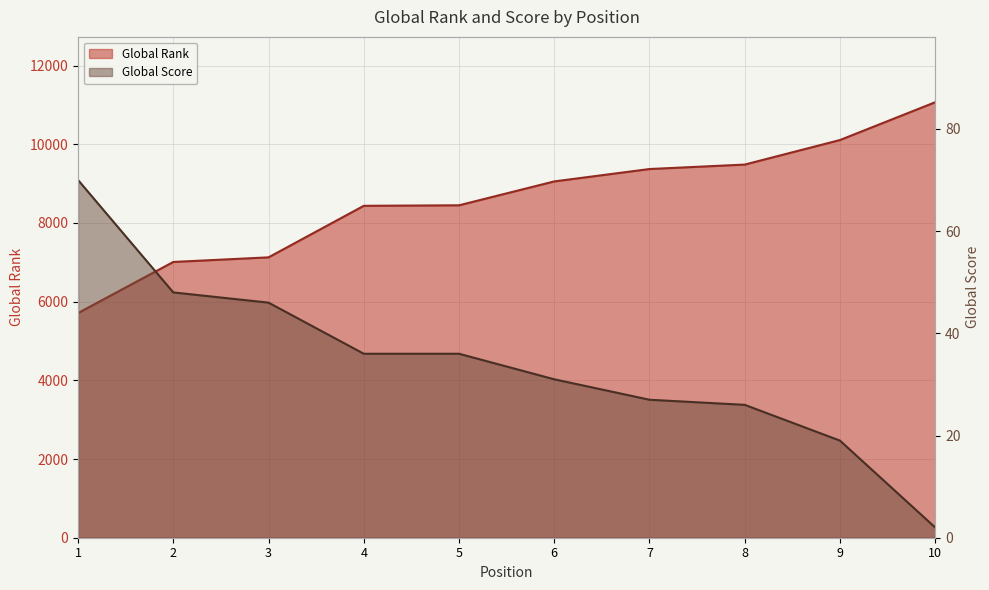

What is the difference between the highest and lowest values at 1?

5640